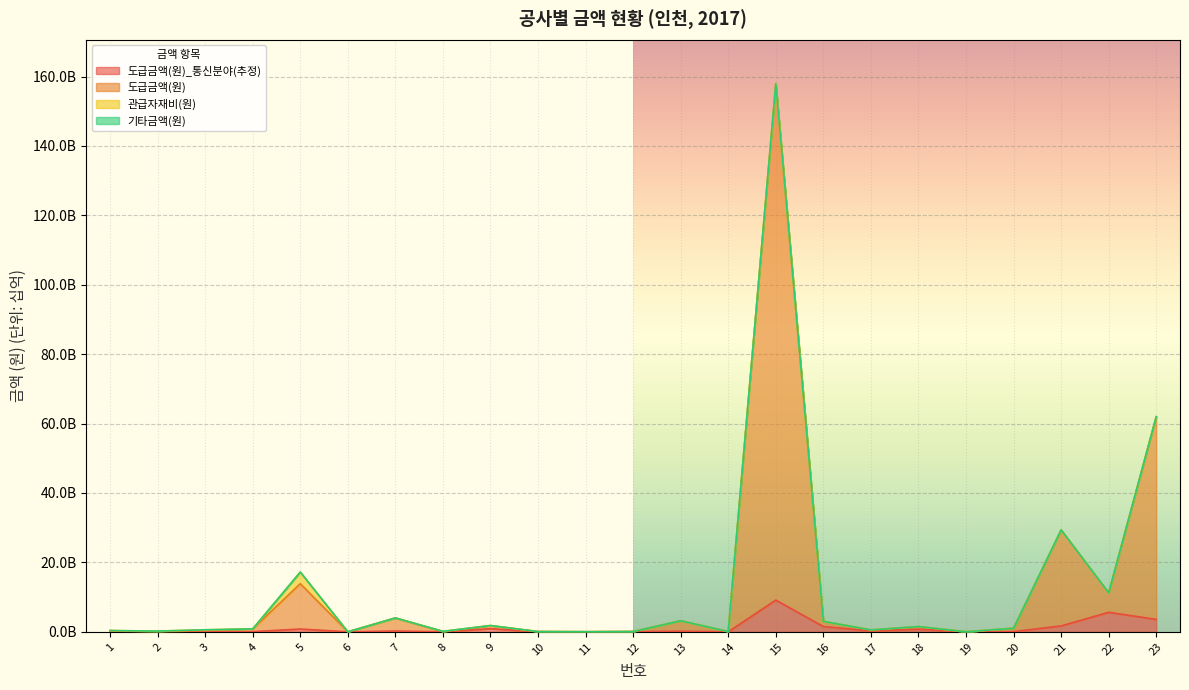

Which has a higher value, 2 or 5?

5